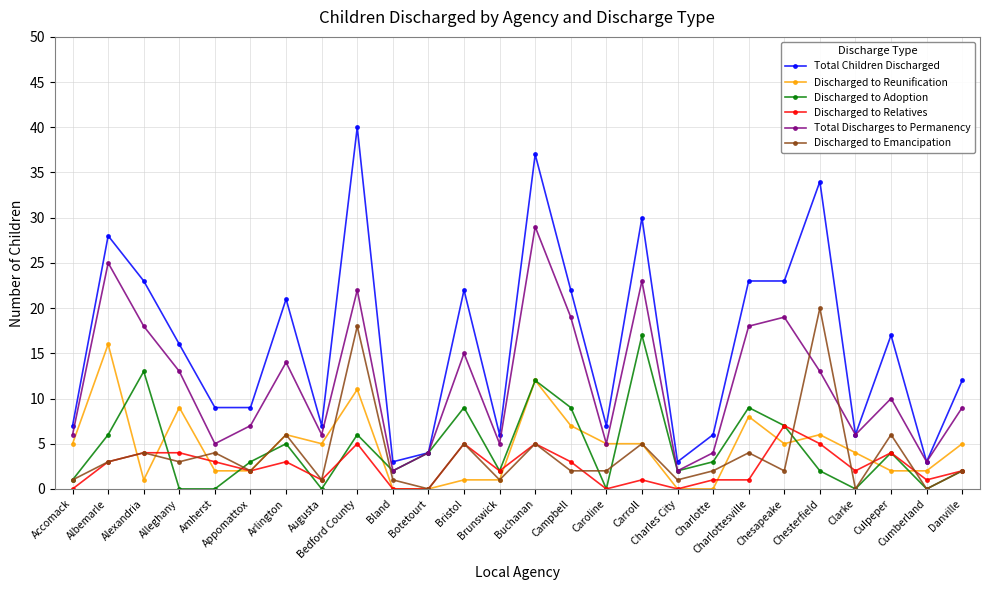

Between Culpeper and Danville, which series saw the biggest shift?

Total Children Discharged